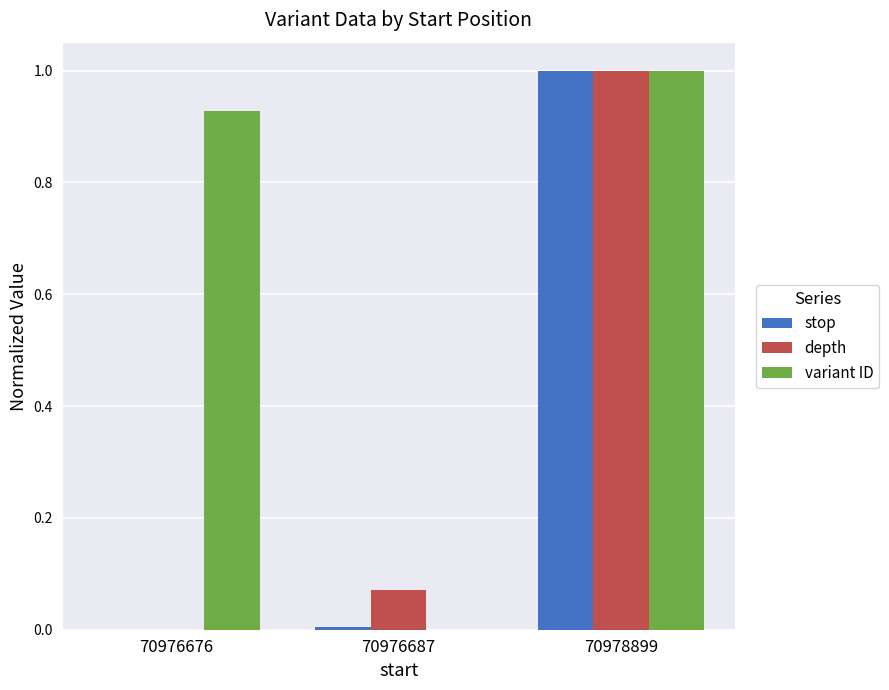

What are all the series names shown in the legend?

stop, depth, variant ID